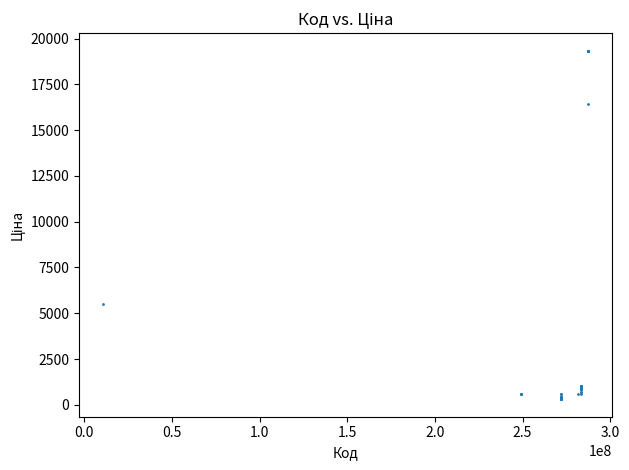

What Y value in the scatter plot is closest to 9821?

5497.3